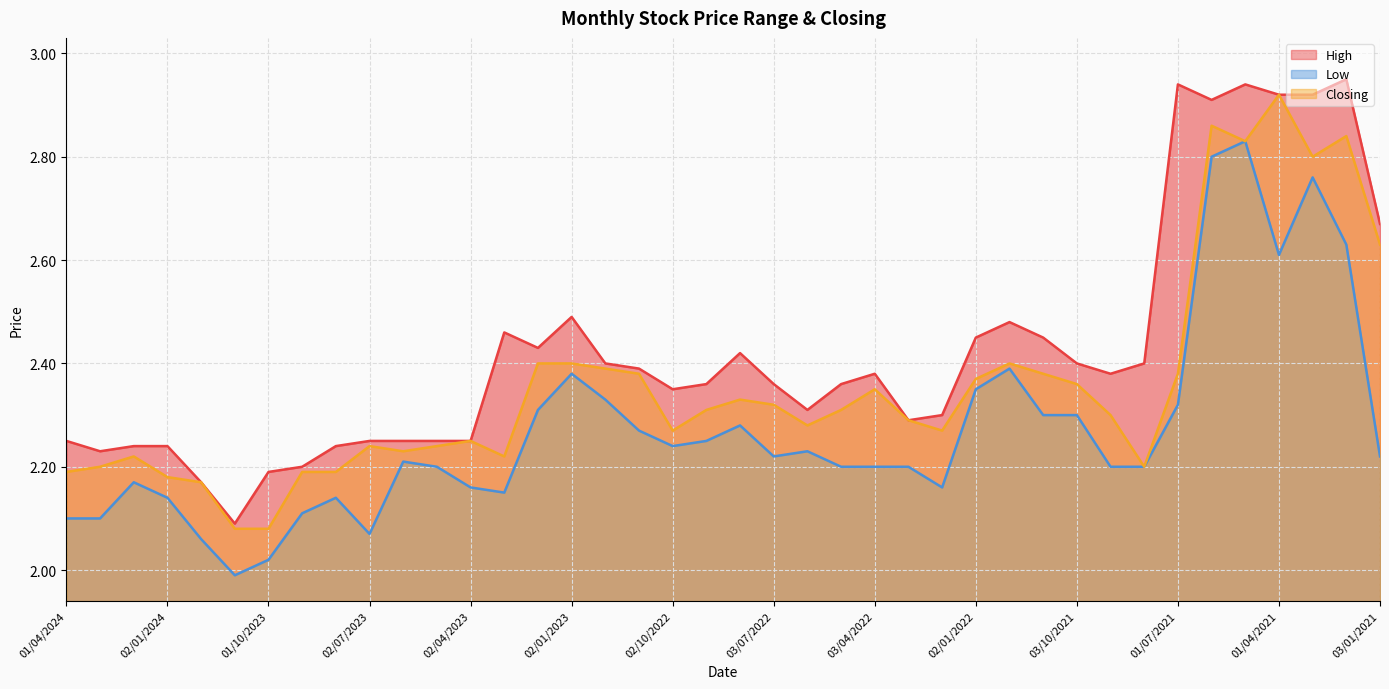

What is the highest value of the Low series?

2.8